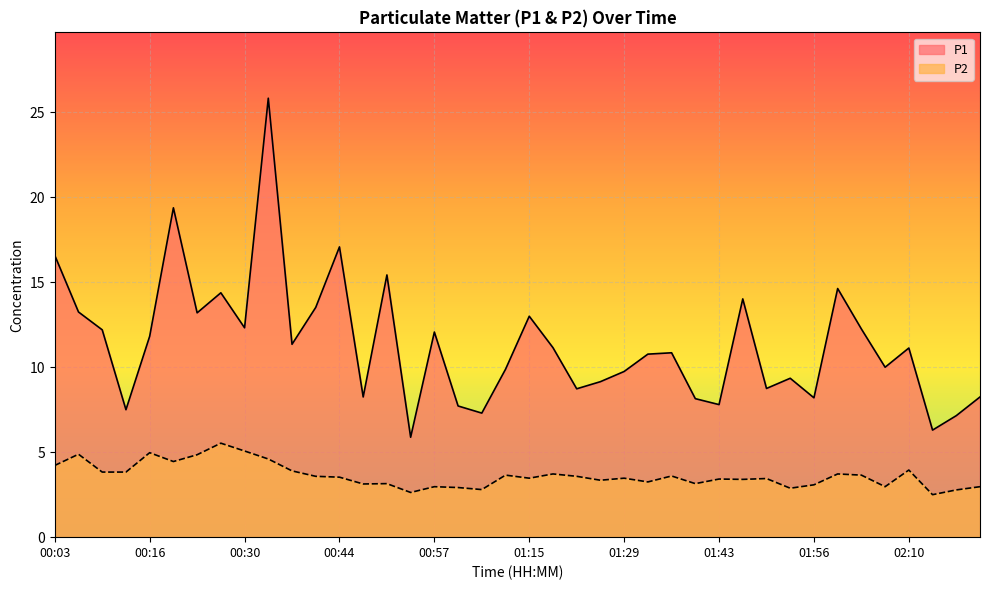

How many lines are shown in the chart?

2